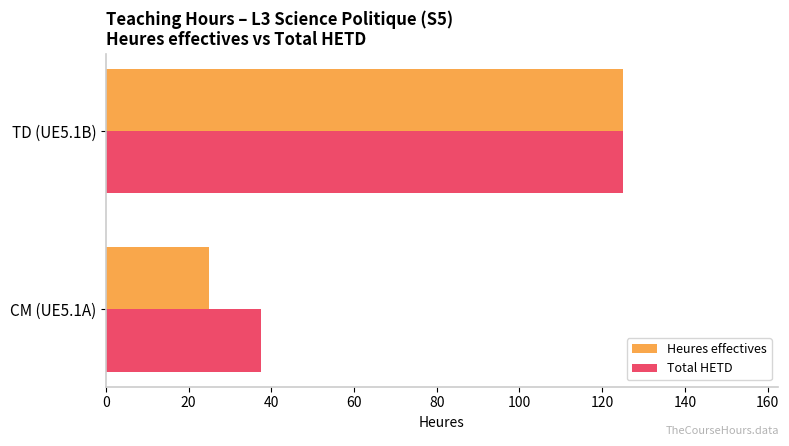

What is the difference between the Heures effectives values at TD (UE5.1B) and CM (UE5.1A)?

100.0